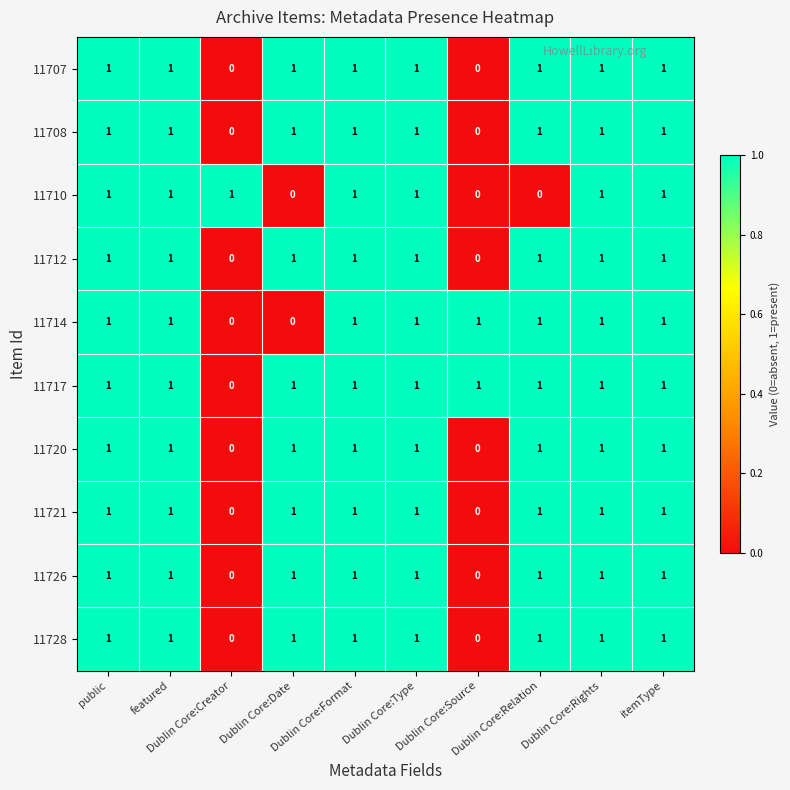

How many 11714 values are between 1 and 2?

8